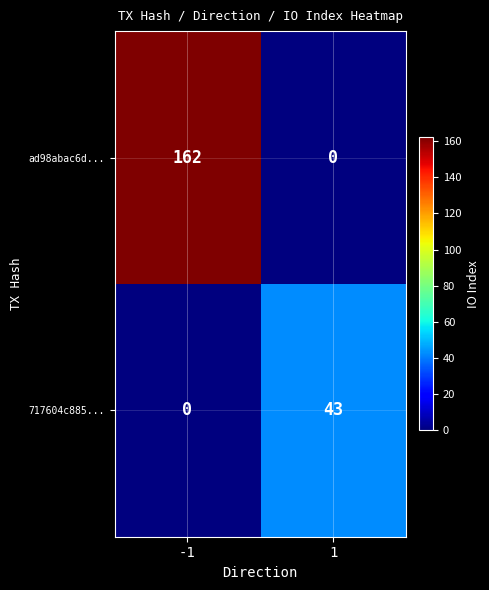

What is the difference between the highest and lowest values at 1?

43